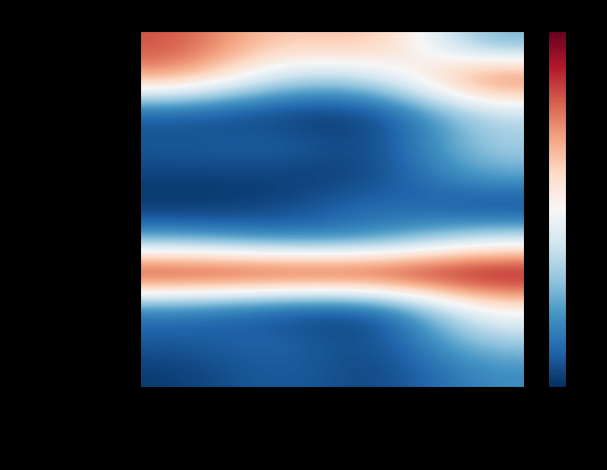

Between Жиры and Углеводы, which is larger?

Жиры